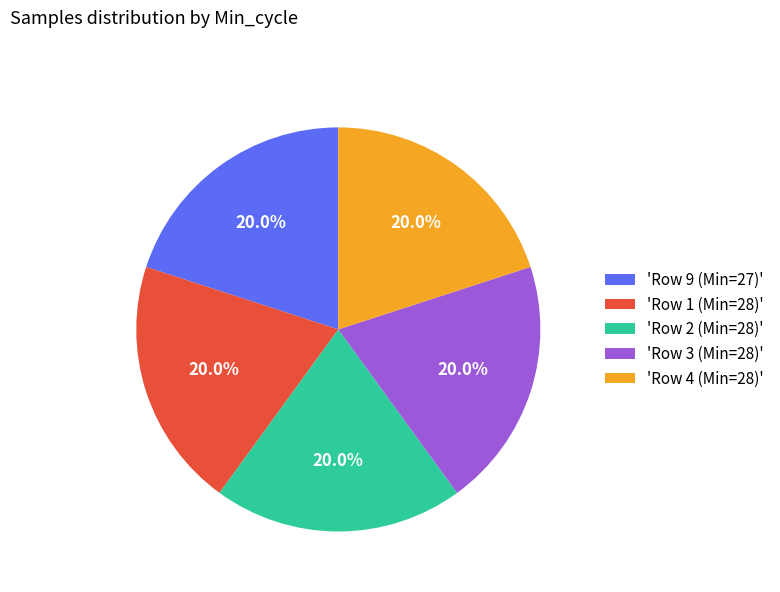

Does 'Row 3 (Min=28)' account for over 50% of the chart?

No